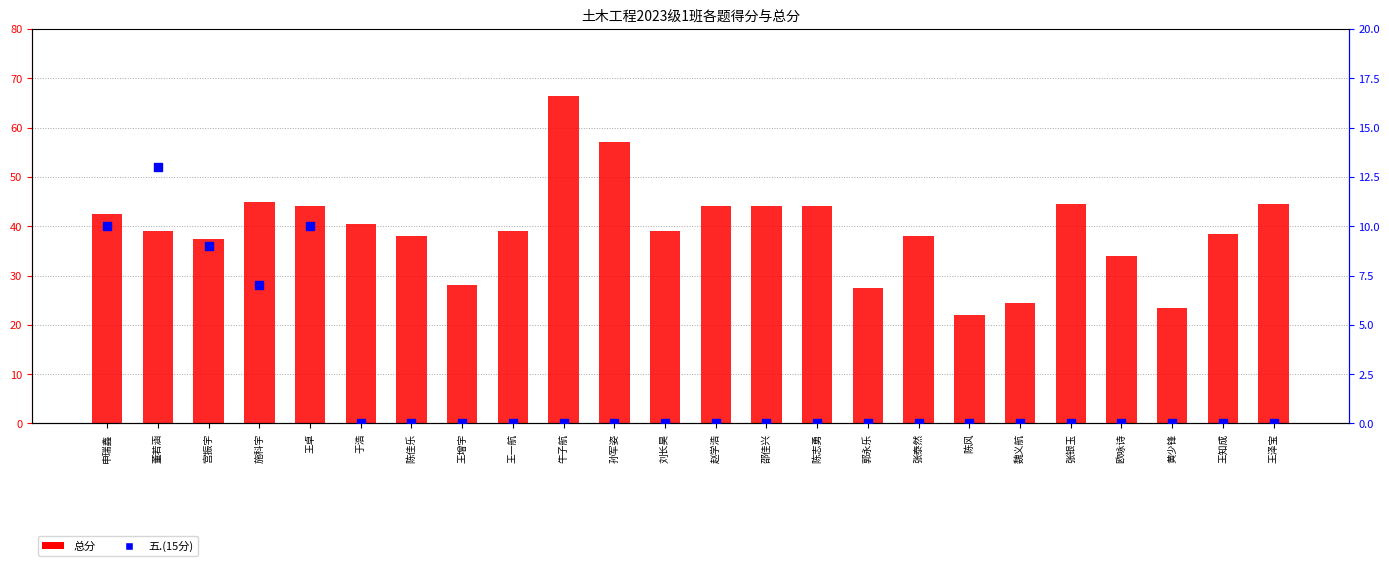

Which series has the largest total across all categories?

总分